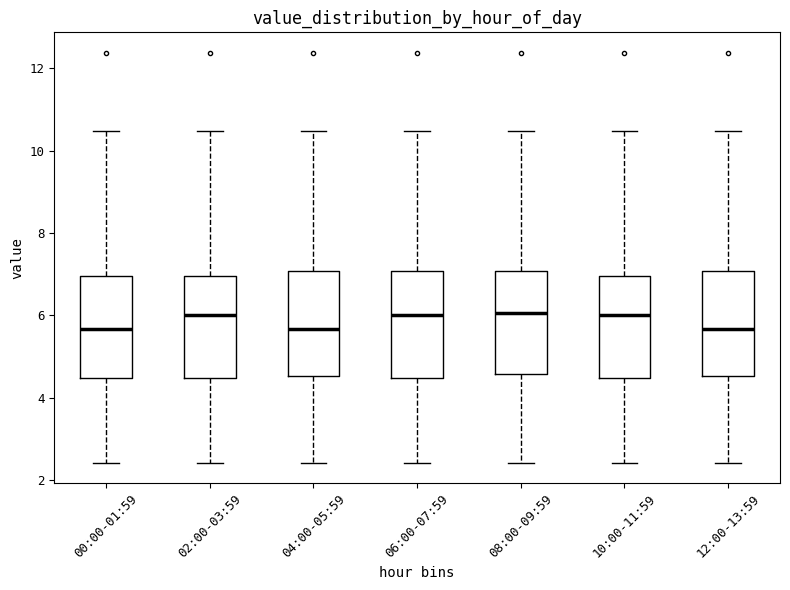

Where does the lower whisker of the box for 02:00-03:59 end on the y-axis? The values are not printed on the chart, so give them approximately, as read against the axis.

2.4